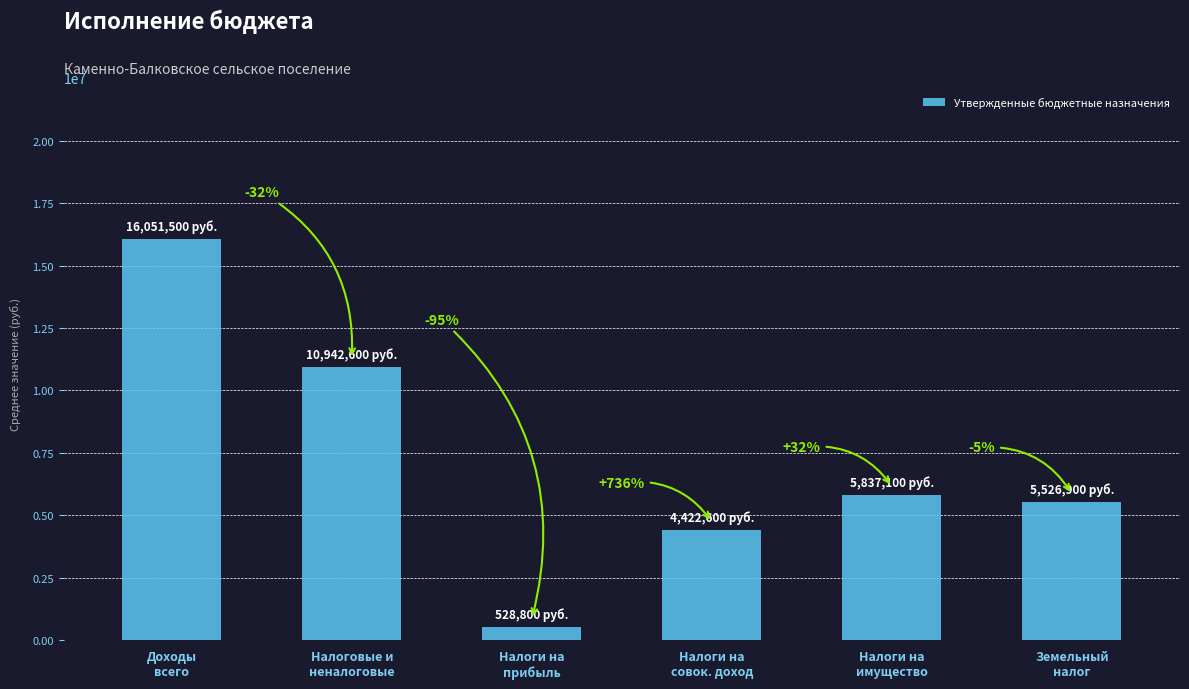

How many bars are there in total?

6